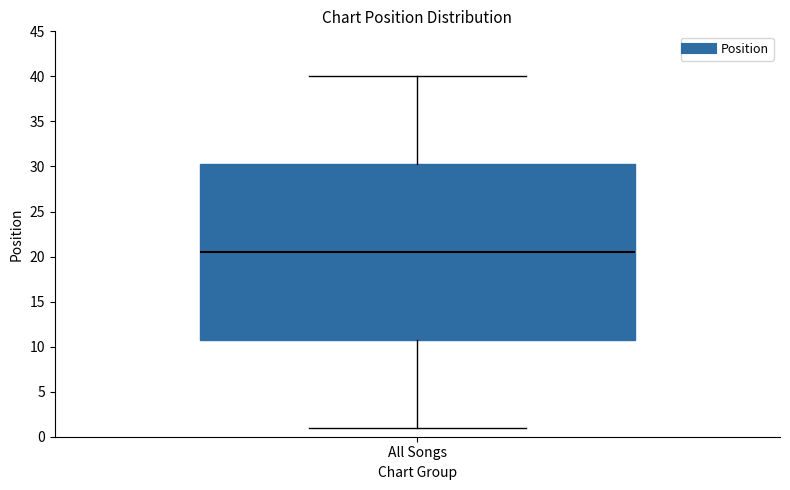

Read this box plot against the y-axis: the position of the median line, the range covered by the box, and the ends of both whiskers. The values are not printed on the chart, so give them approximately, as read against the axis.

median 20.5, box 11.0 to 30.5, whiskers 1.0 to 40.0